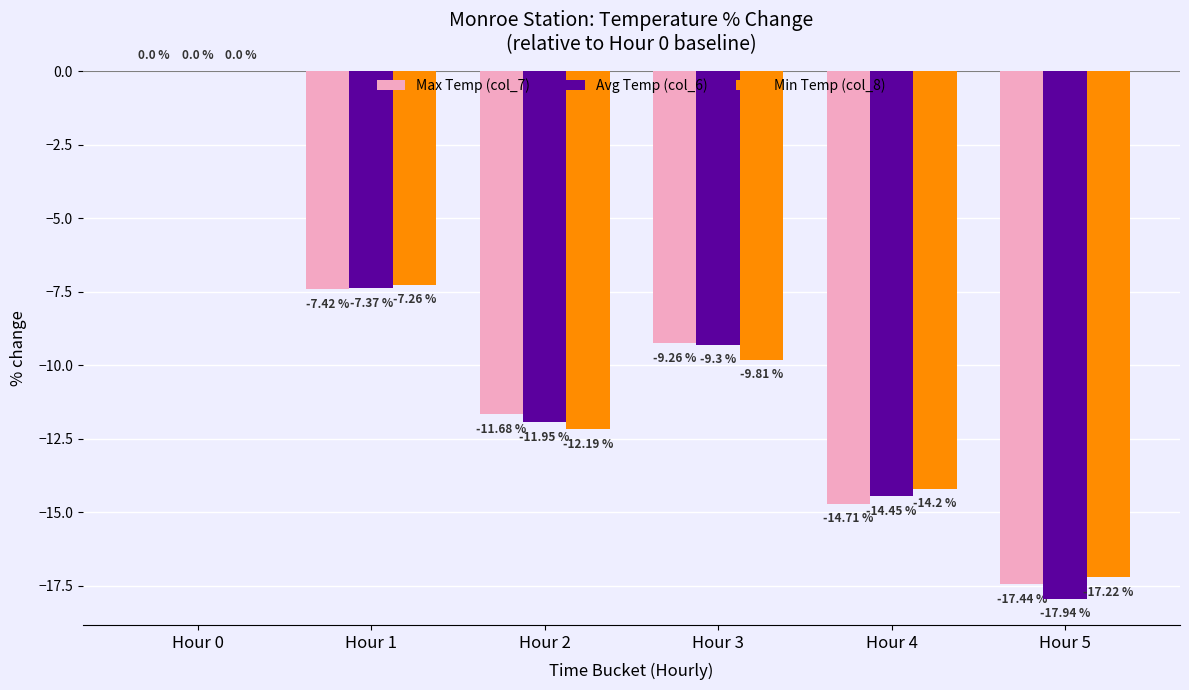

Between Hour 1 and Hour 5, which series saw the biggest shift?

Avg Temp (col_6)